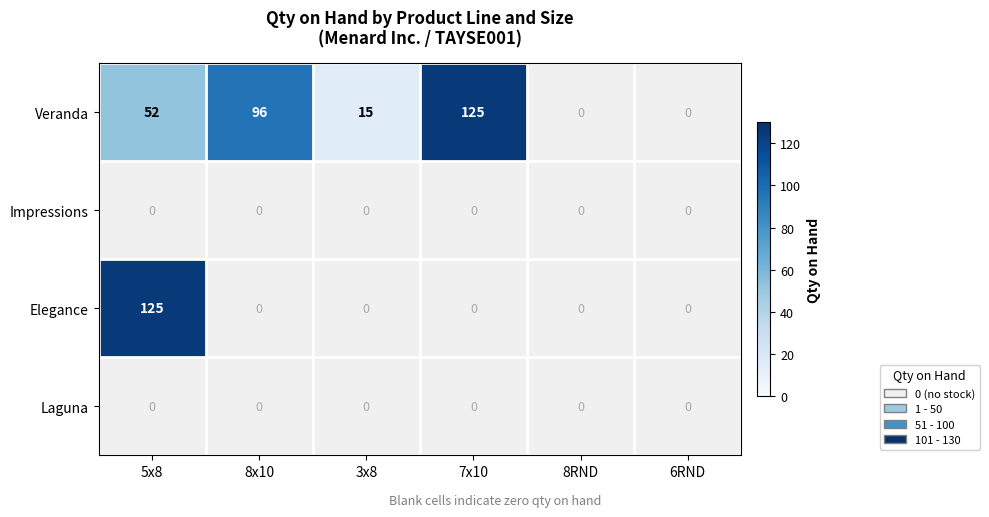

What is the greatest value displayed?

125.0